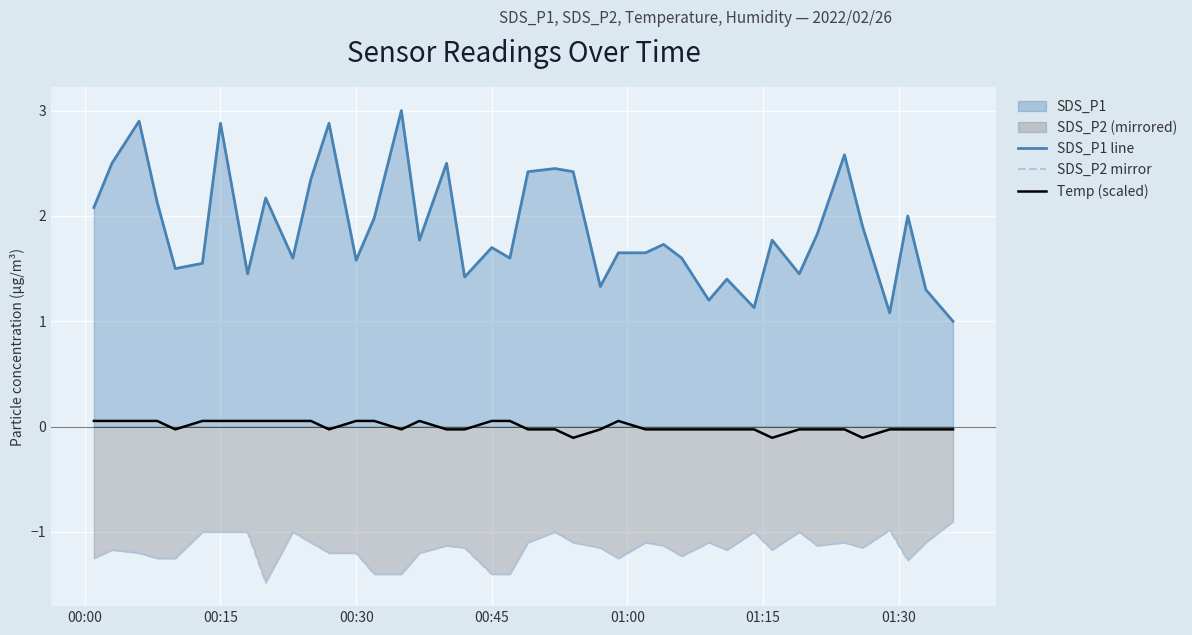

True or false: SDS_P1 line and Temp (scaled) cross at least once.

False